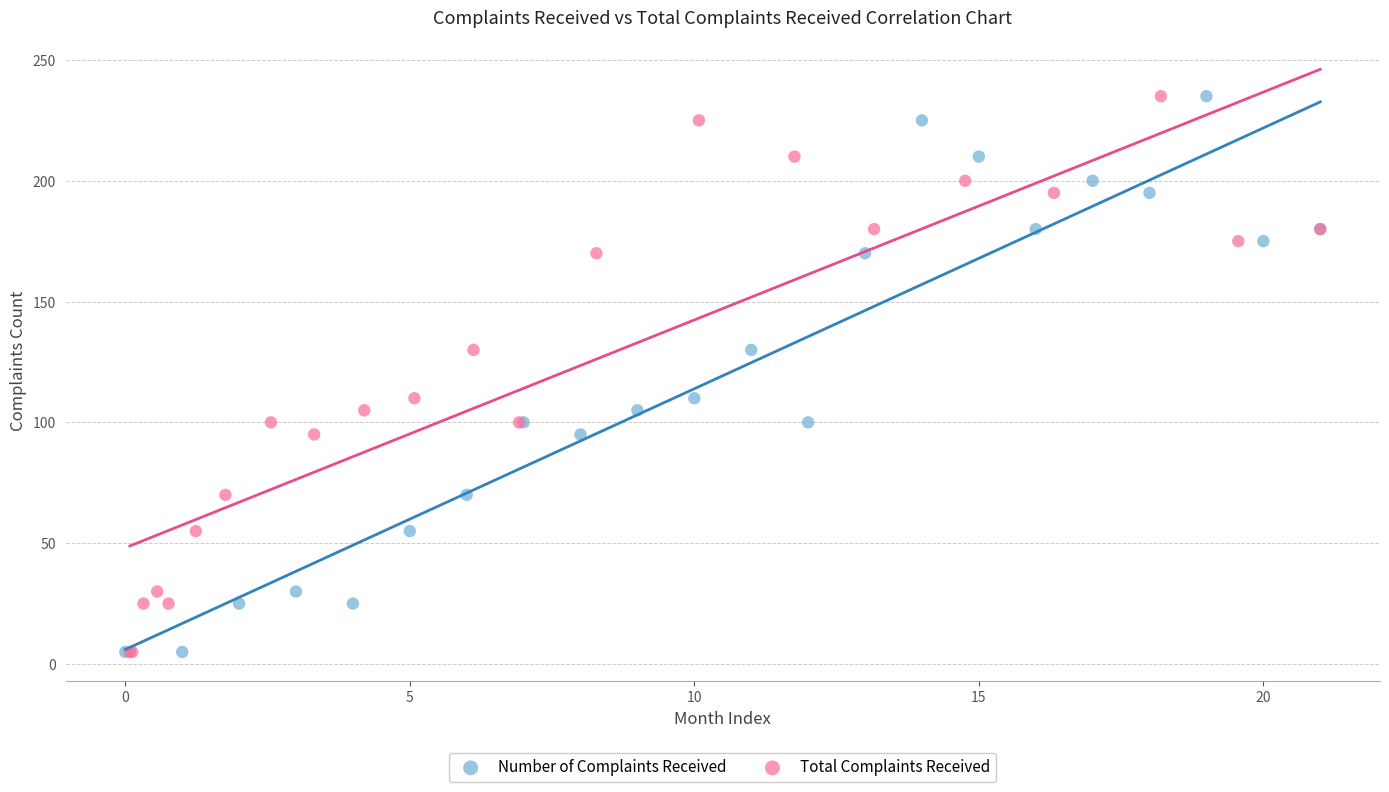

What are all the series names shown in the legend?

Number of Complaints Received, Total Complaints Received